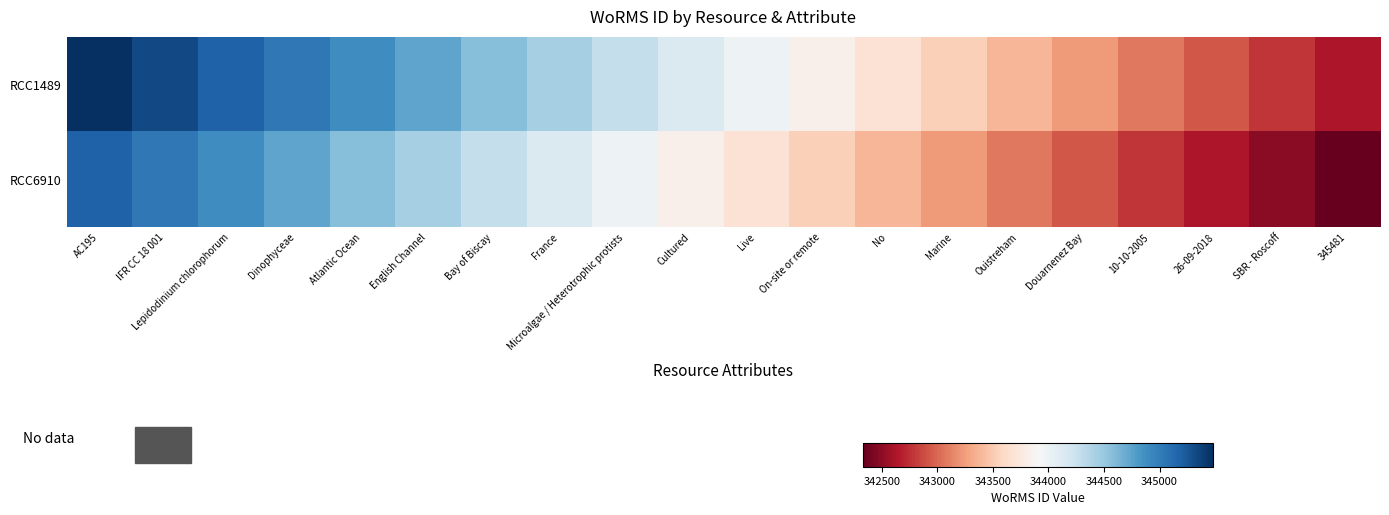

Between Marine and 345481, which is larger?

Marine